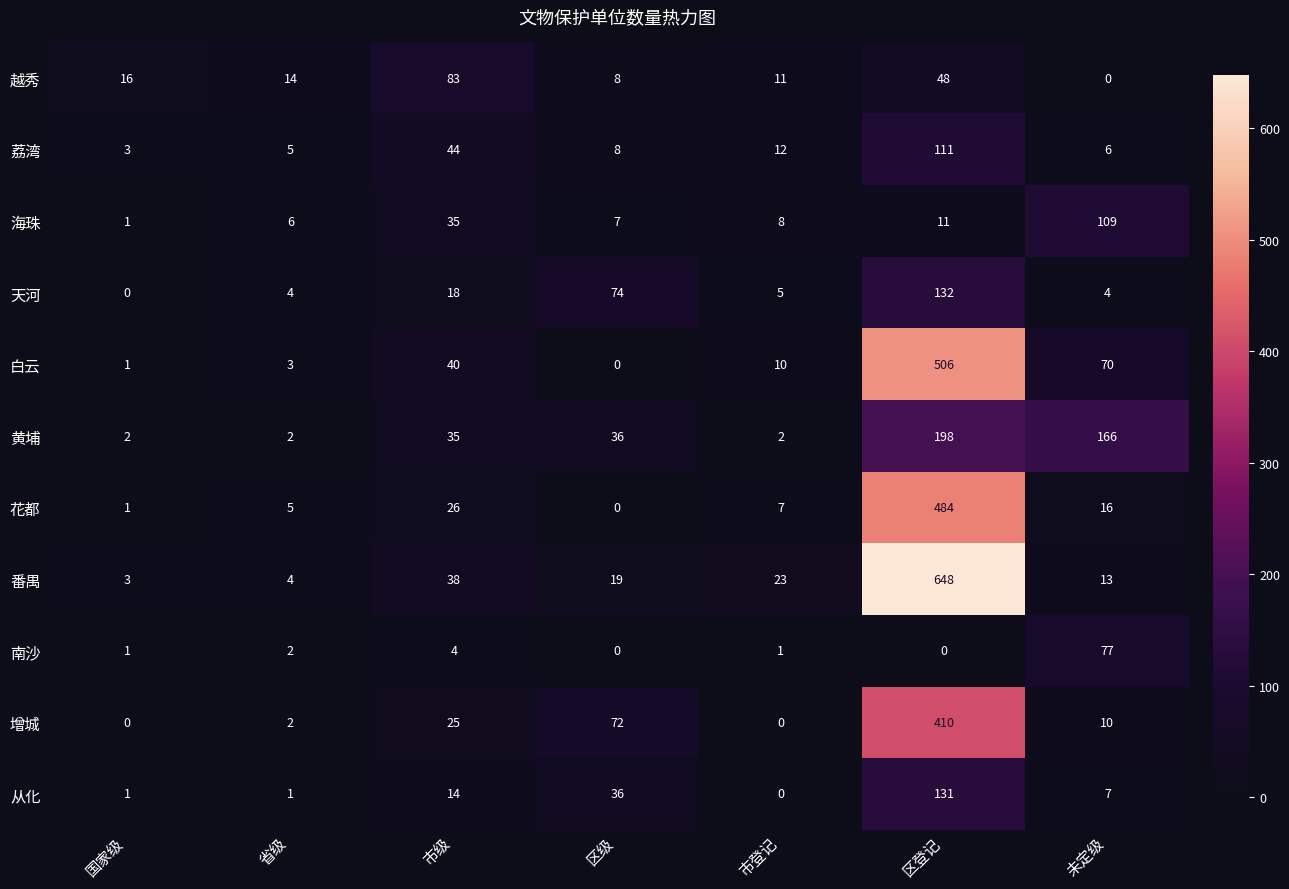

What value does the 越秀 series have at 市登记?

11